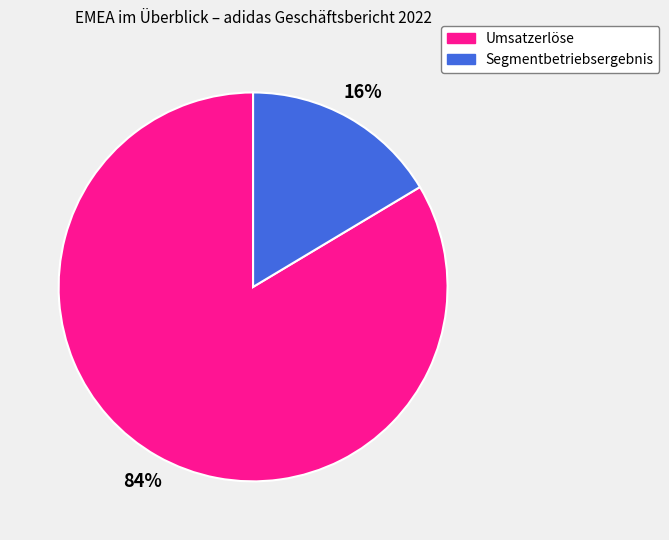

To the nearest percent, what is the combined percentage of Segmentbetriebsergebnis and Umsatzerlöse?

100%